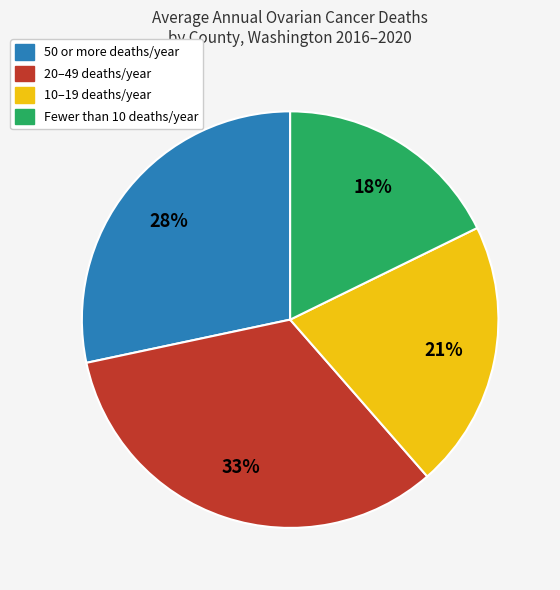

To the nearest percent, what is the difference between the largest and smallest slice percentages?

15%